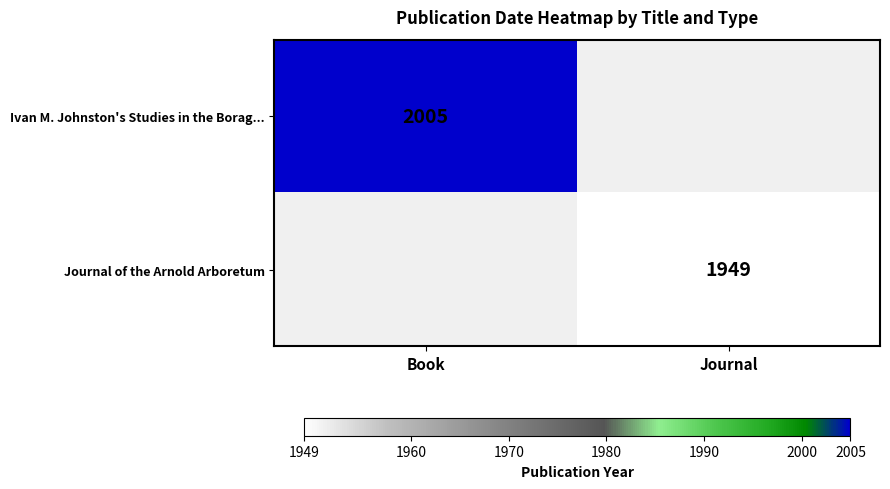

The value of Ivan M. Johnston's Studies in the Borag... at Book is 2960. True or false?

False